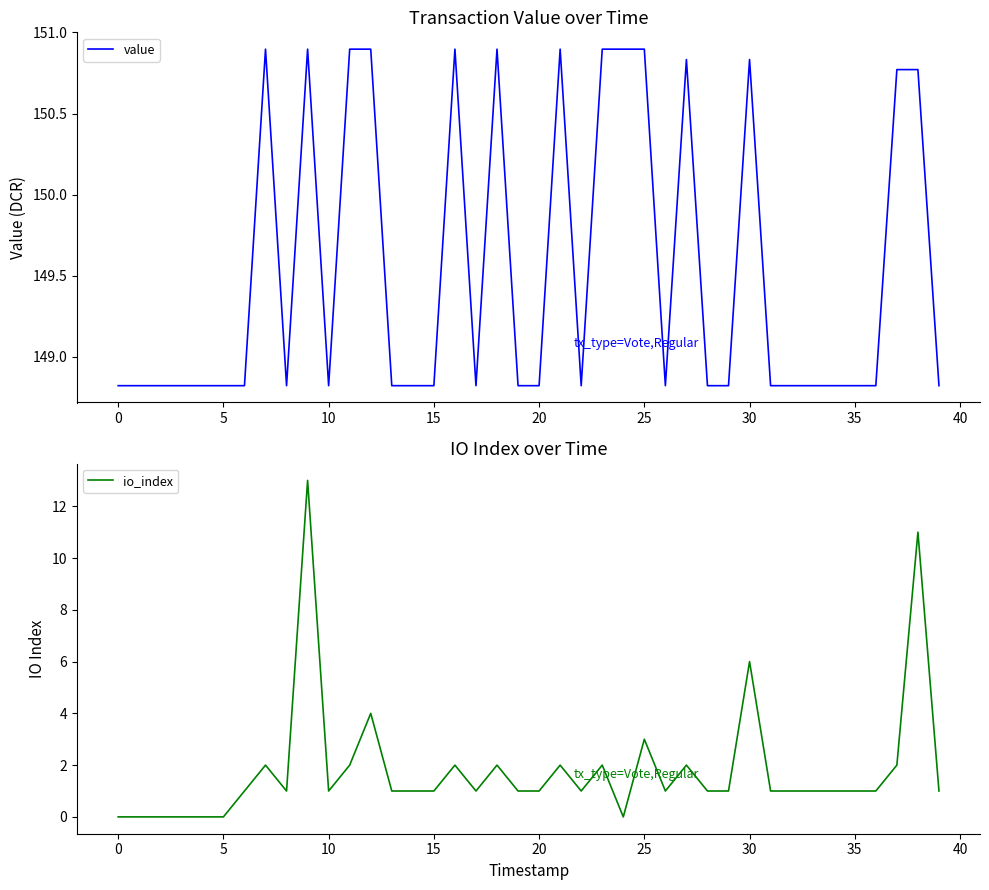

True or false: value has a value of 148.8 at 15.

True